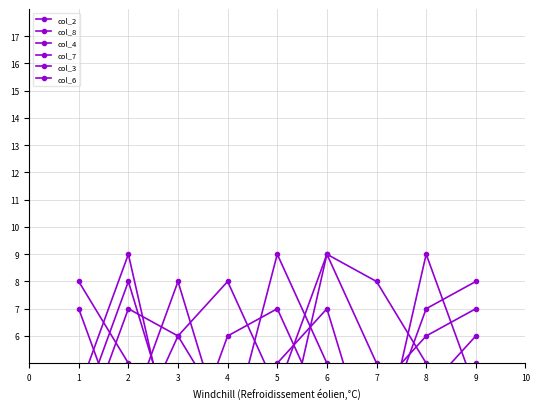

Count the number of data series in this chart.

6